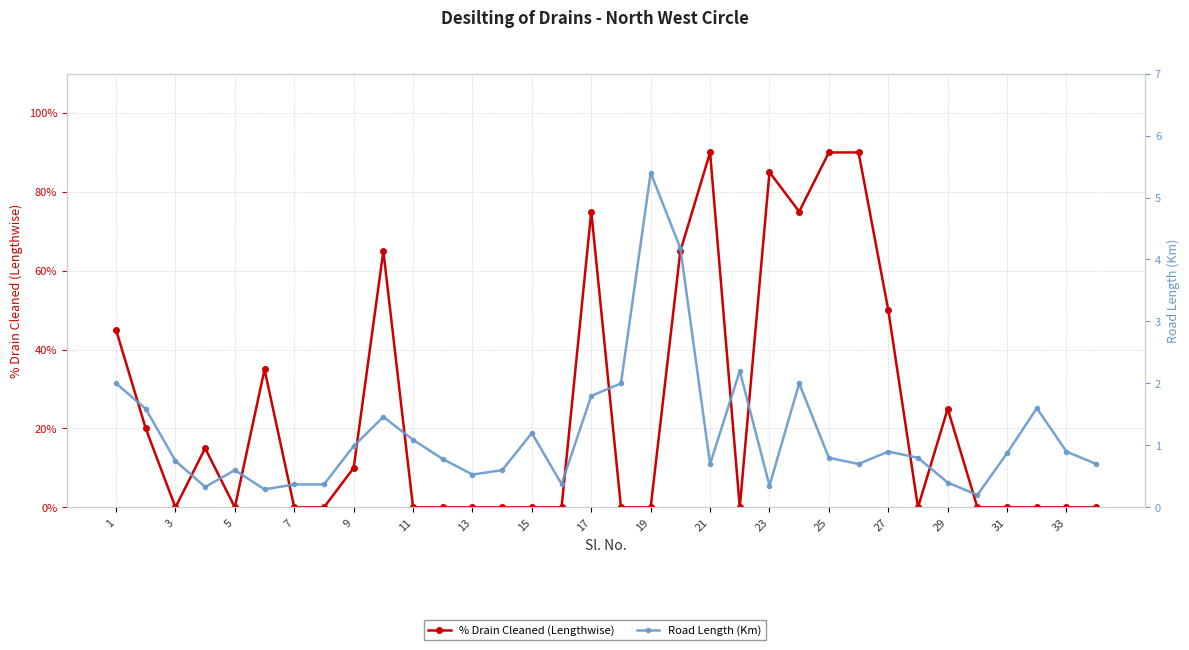

How many lines are shown in the chart?

2